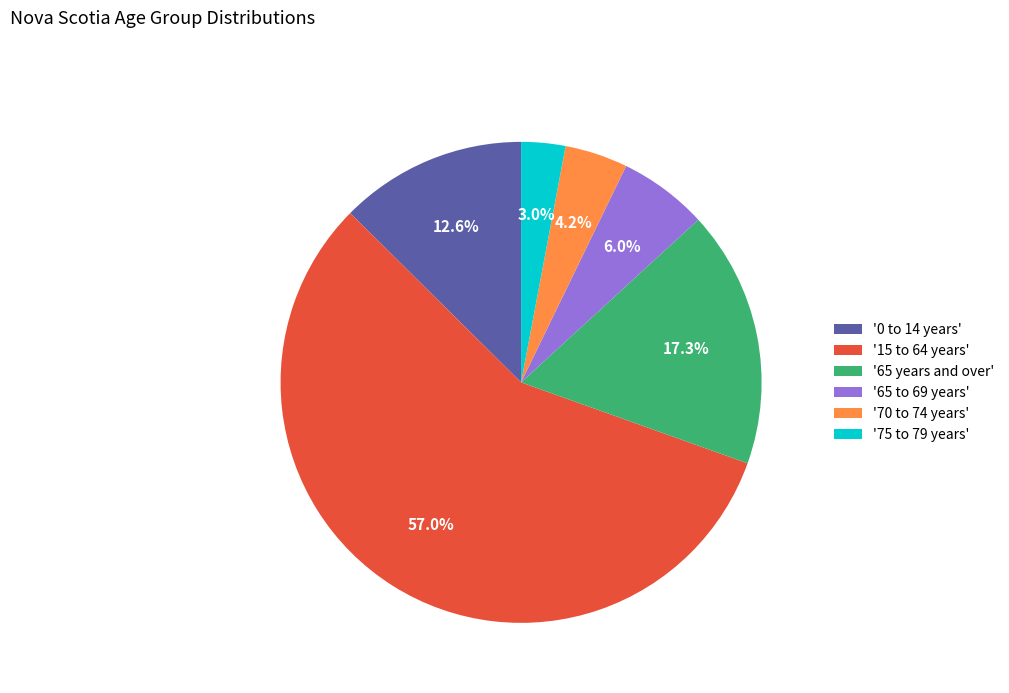

Is there any slice that represents more than half of the pie?

Yes